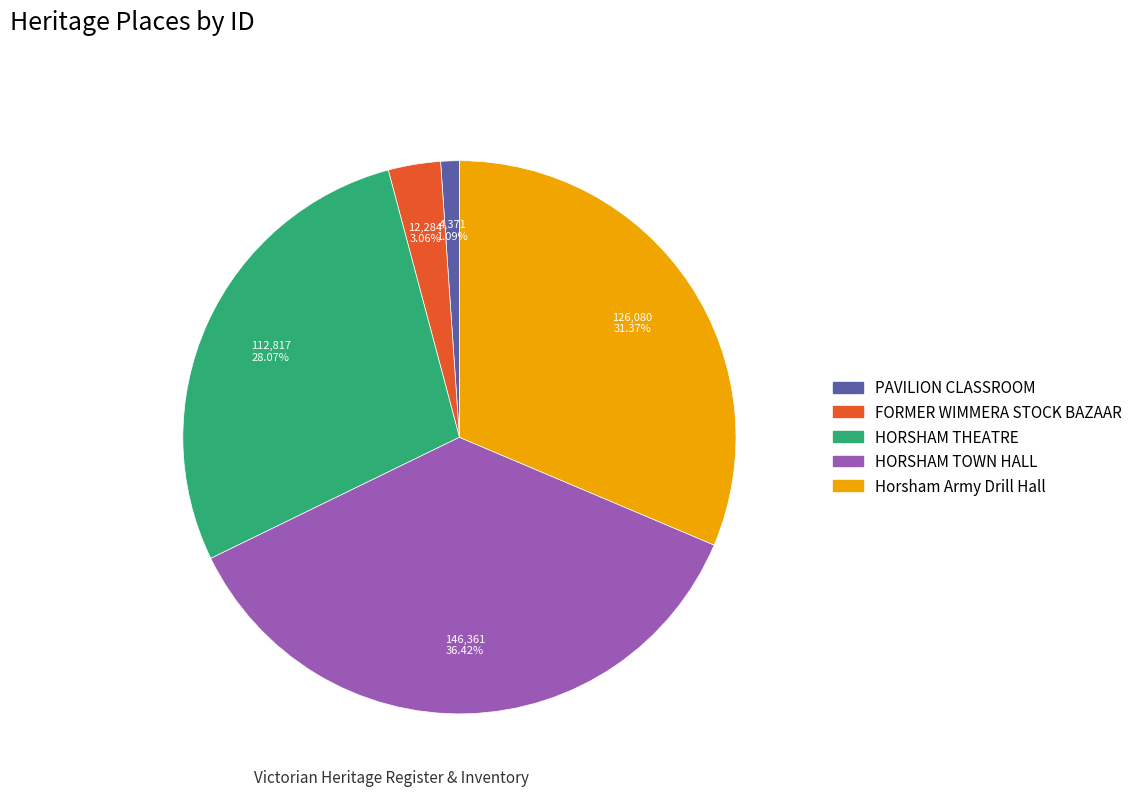

To the nearest percent, what is the difference between the largest and smallest slice percentages?

35%